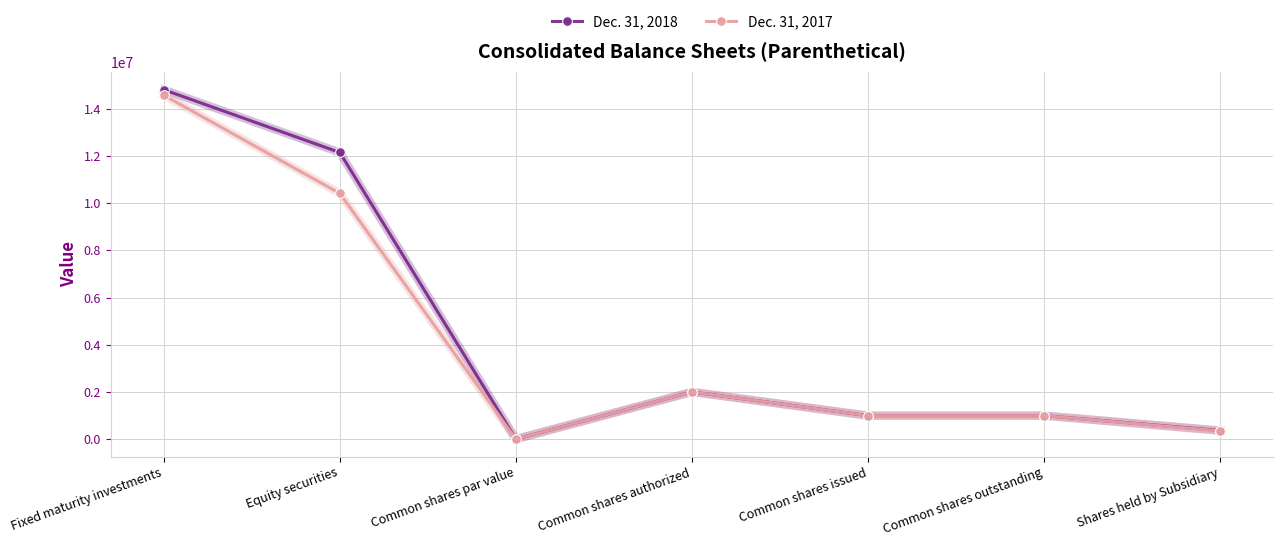

At Equity securities, list the series in order from smallest to largest.

Dec. 31, 2017, Dec. 31, 2018